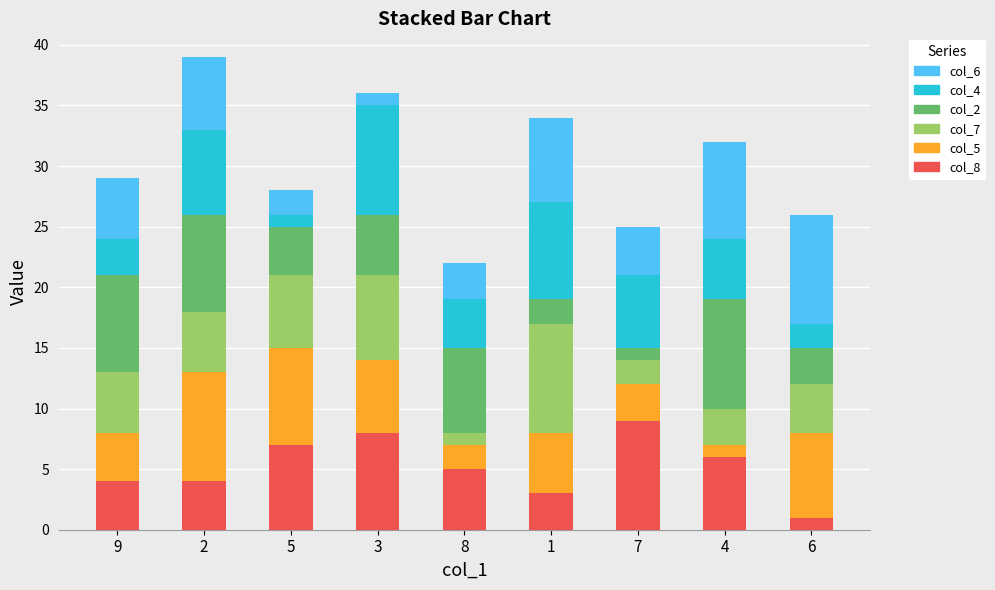

The col_8 series shows 13 at 5. True or false?

False